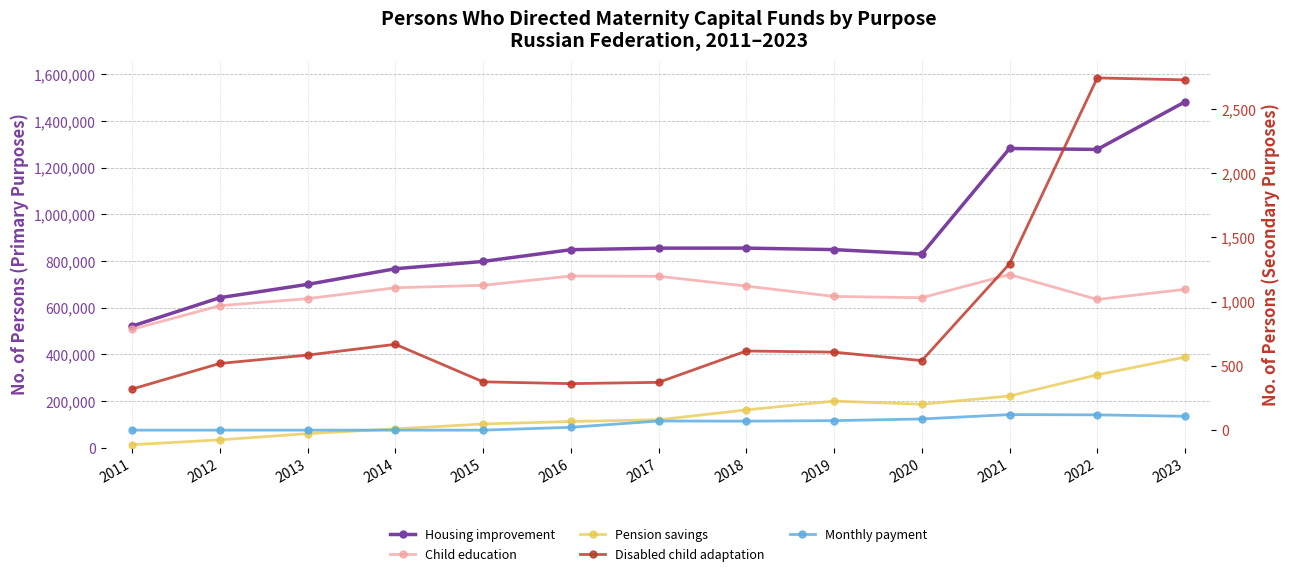

What are all the series names shown in the legend?

Housing improvement, Child education, Pension savings, Disabled child adaptation, Monthly payment